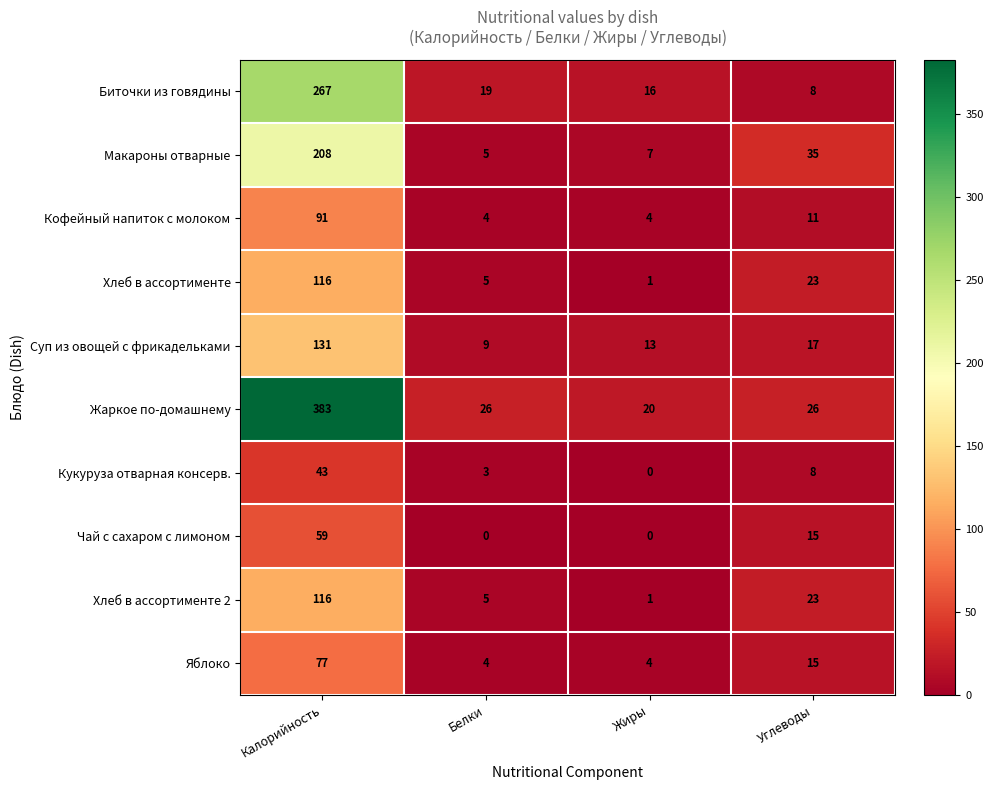

The Яблоко series shows 9 at Углеводы. True or false?

False